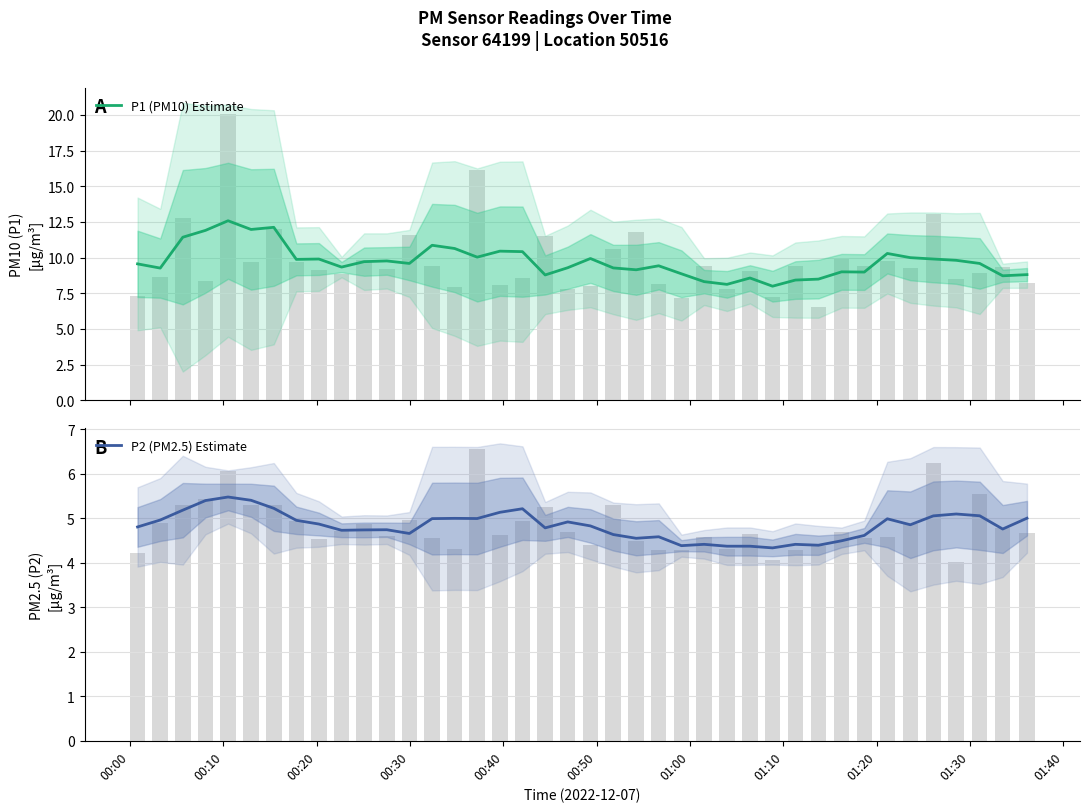

What is the sum of all P2 (PM2.5) Estimate values?

193.5